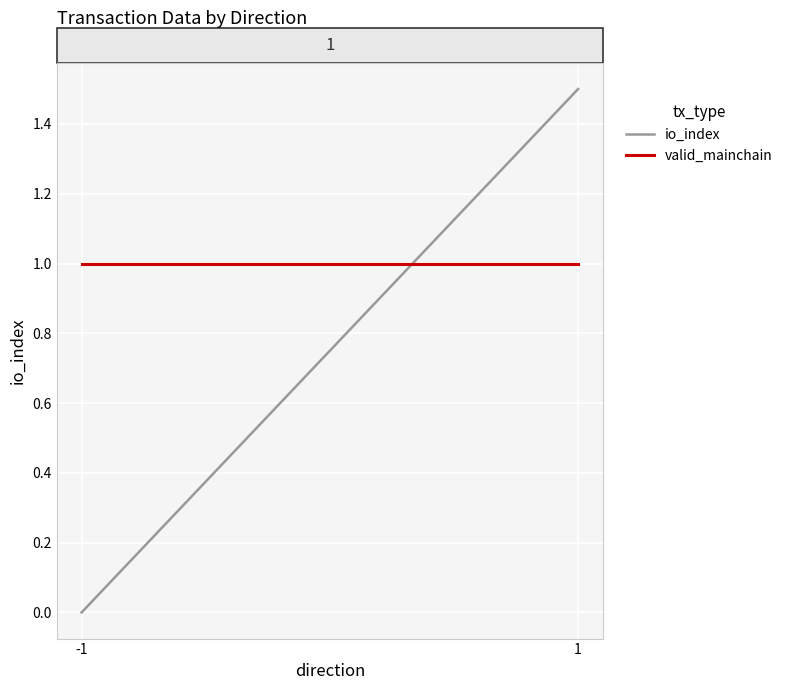

List the labels in order of io_index value, smallest first.

-1, 1